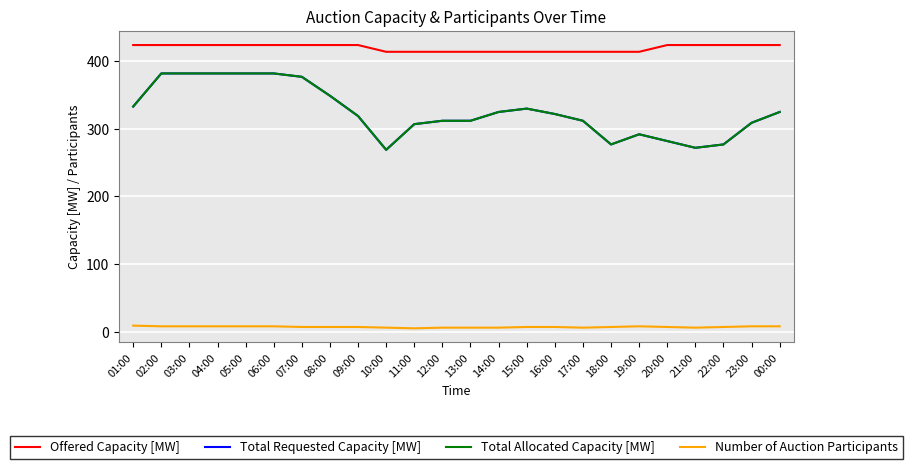

At which category is the sum across all series the highest?

02:00